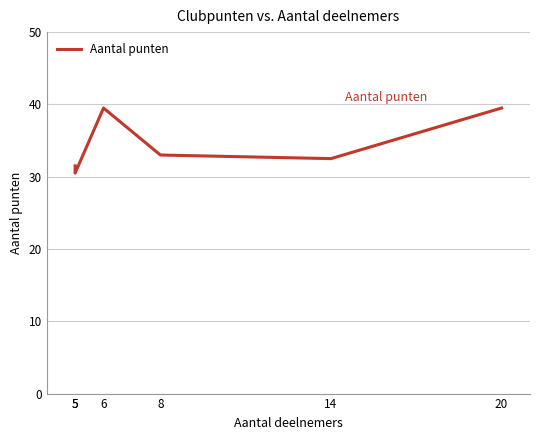

What is the ratio of the value at 5 to the value at 20?

0.8